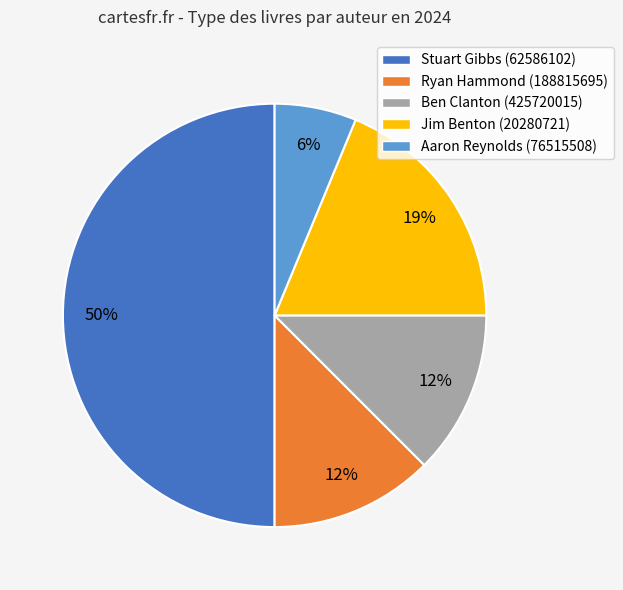

Combined, do Aaron Reynolds (76515508) and Ryan Hammond (188815695) account for over 50%?

No